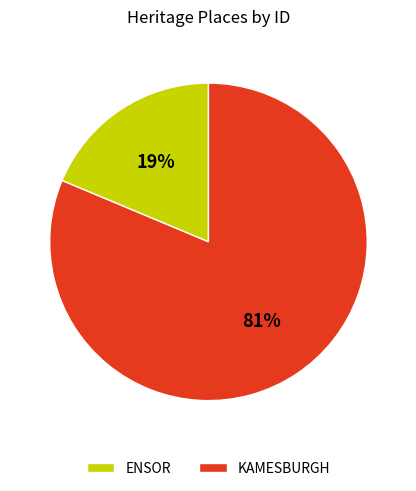

The ENSOR slice represents 26% of the pie. True or false?

False